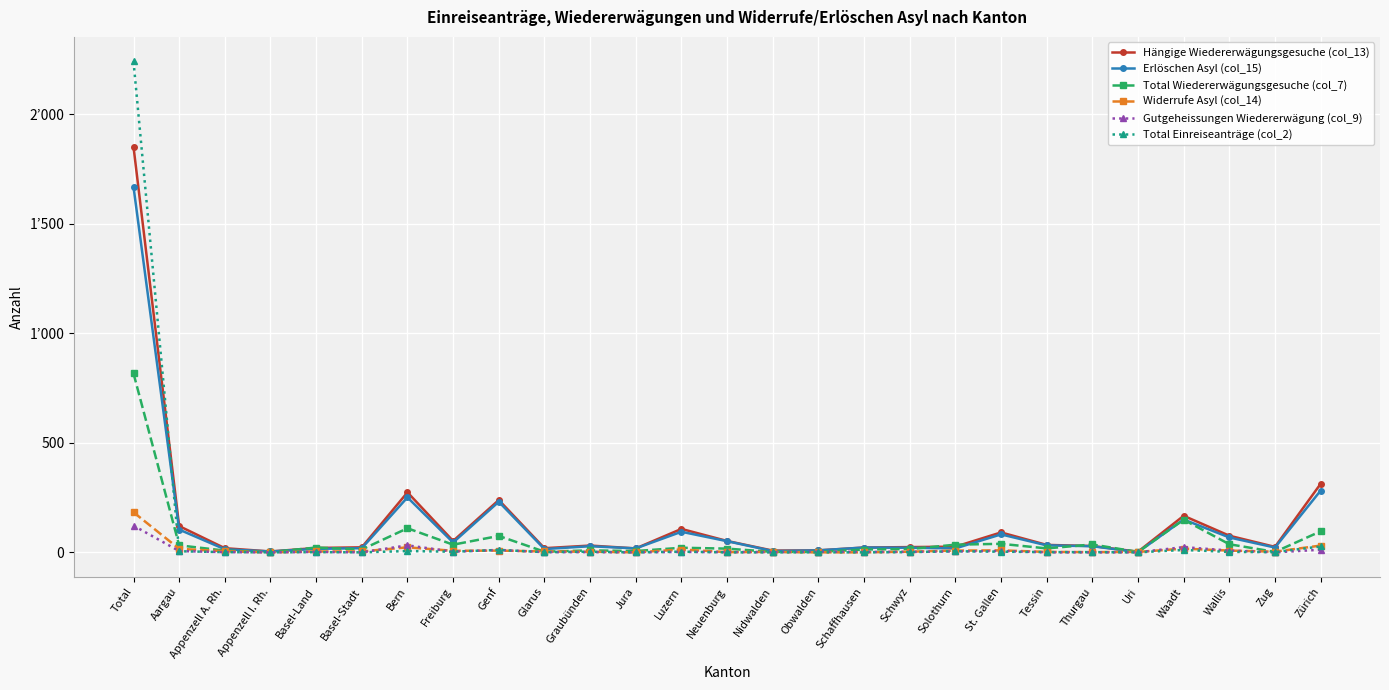

Where is Total Einreiseanträge (col_2) nearest to the value 1121?

Zürich